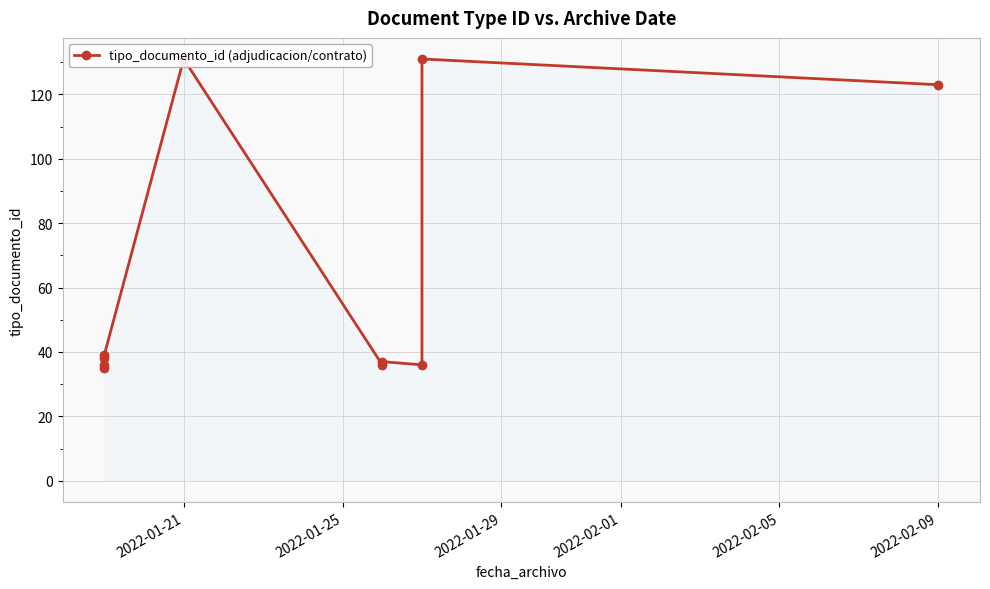

What is the smallest value displayed?

35